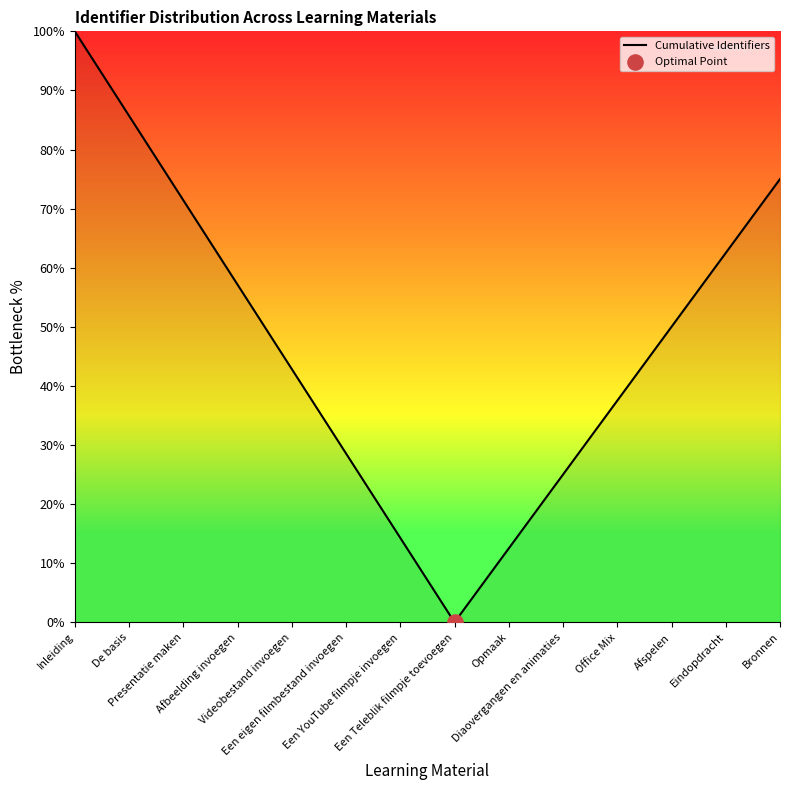

What is the change in value from Opmaak to Eindopdracht?

+50.0